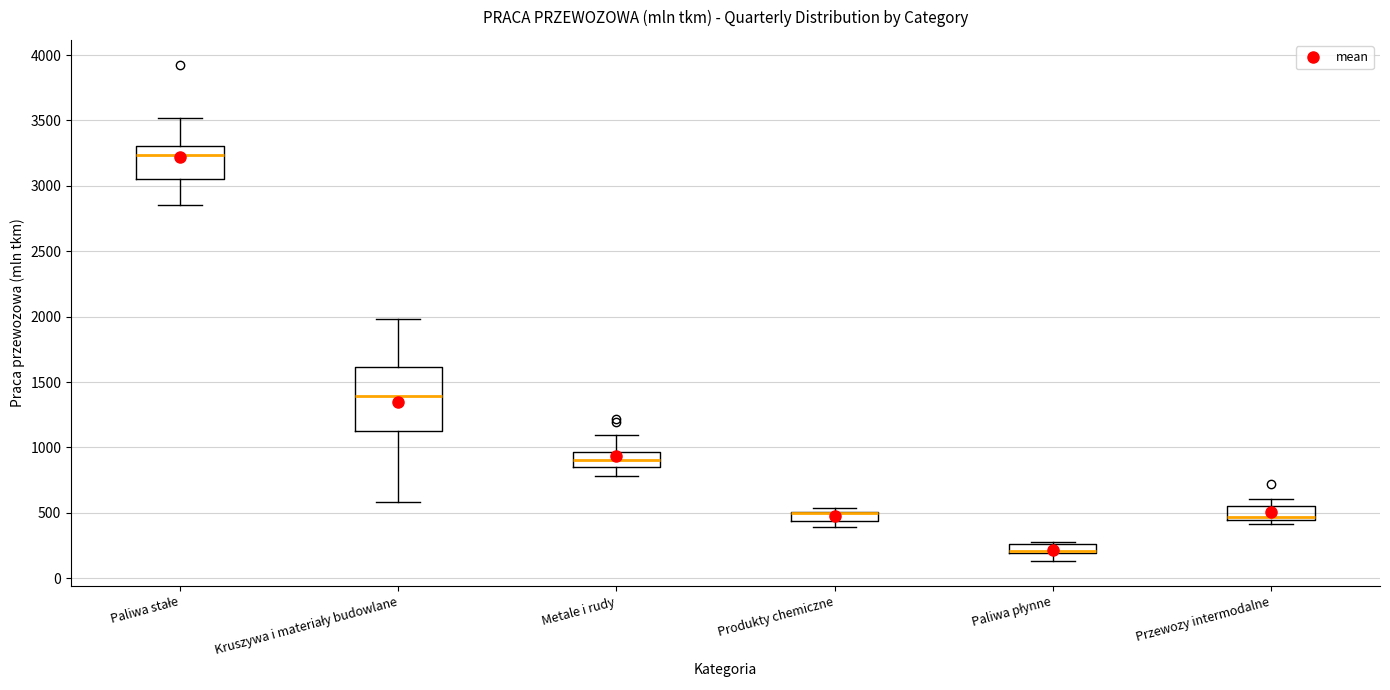

Where is the lower edge of the box for Paliwa stałe on the y-axis? The values are not printed on the chart, so give them approximately, as read against the axis.

3050